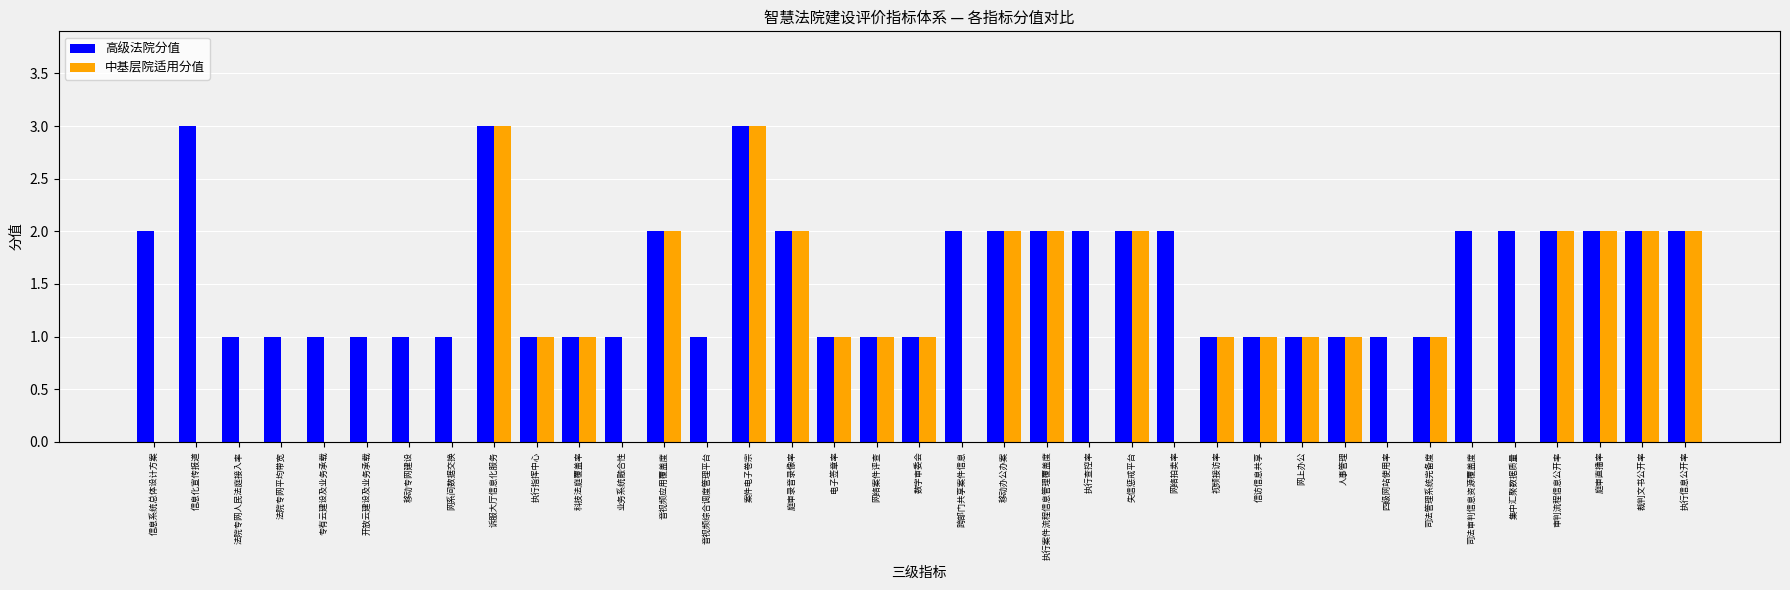

Does the chart contain stacked bars?

No